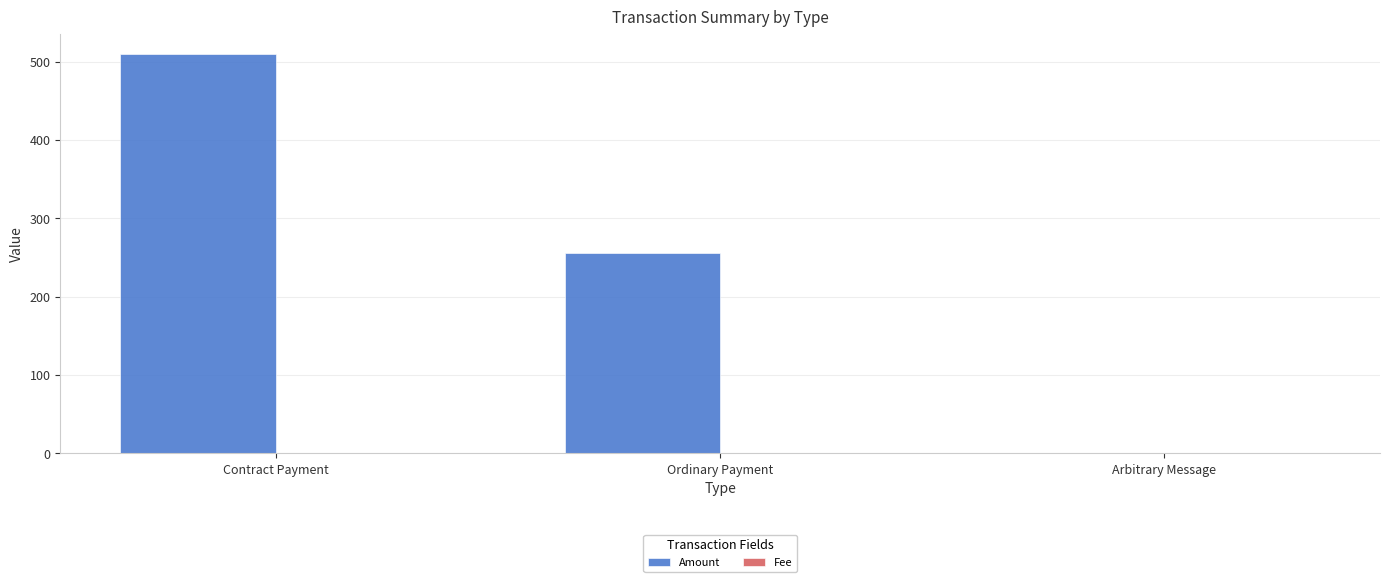

At which category does the chart reach its peak across all series?

Contract Payment